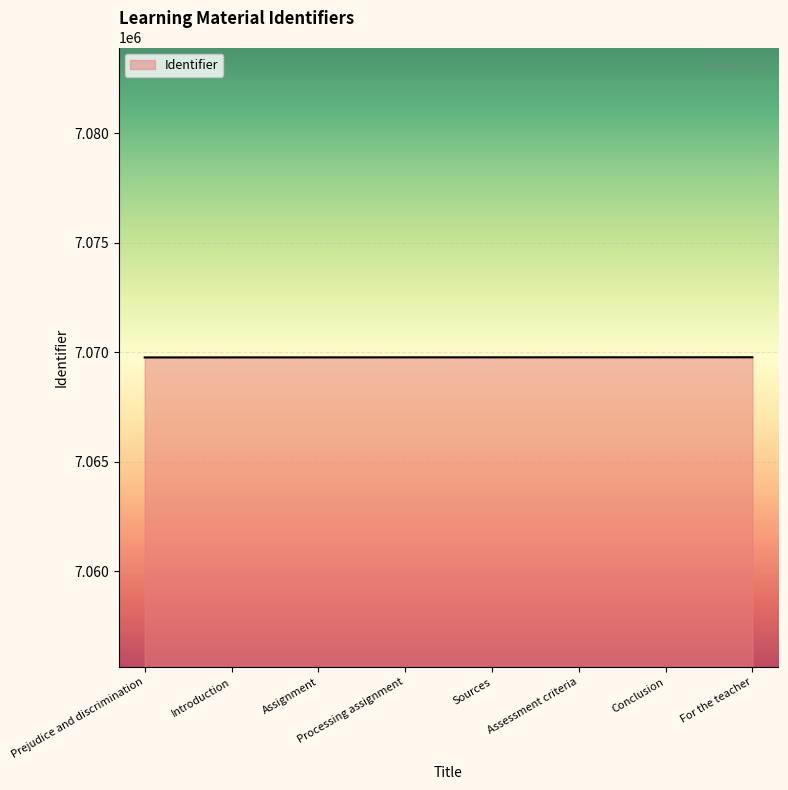

The chart shows a value of 3457134 at Assessment criteria. True or false?

False